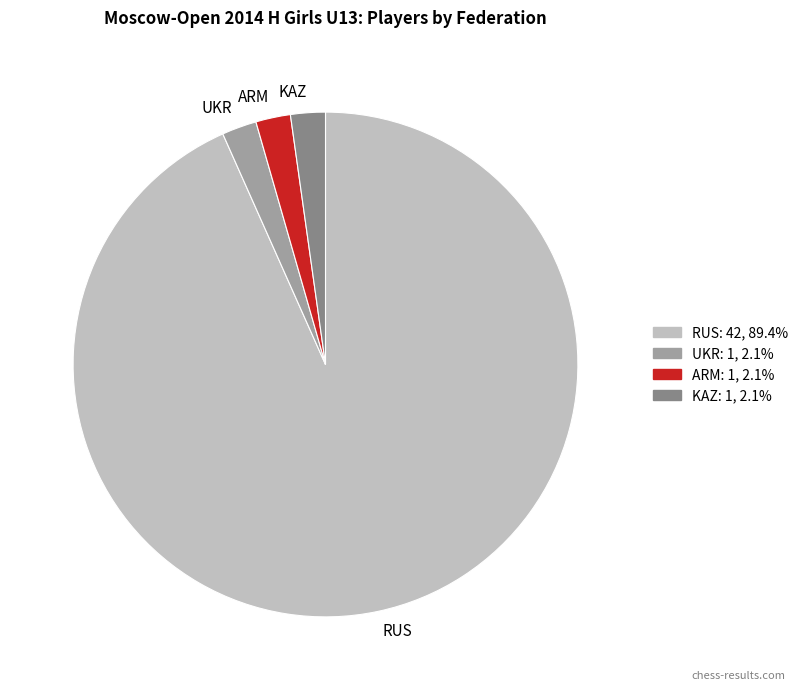

Does RUS account for over 50% of the chart?

Yes